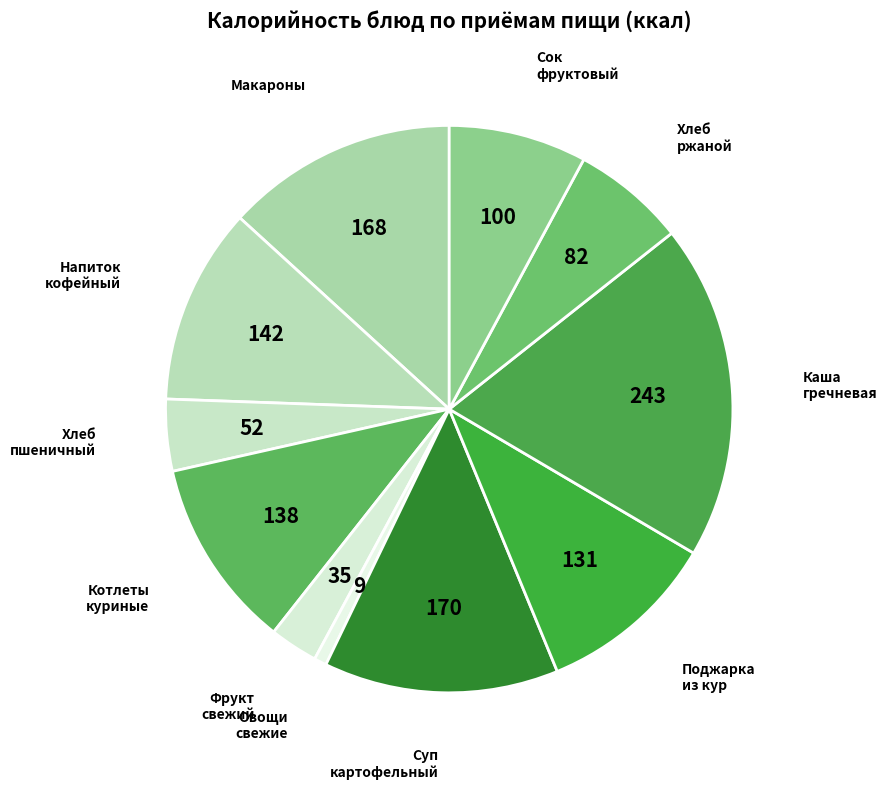

Between Фрукт свежий and Хлеб ржаной, which is larger?

Хлеб ржаной